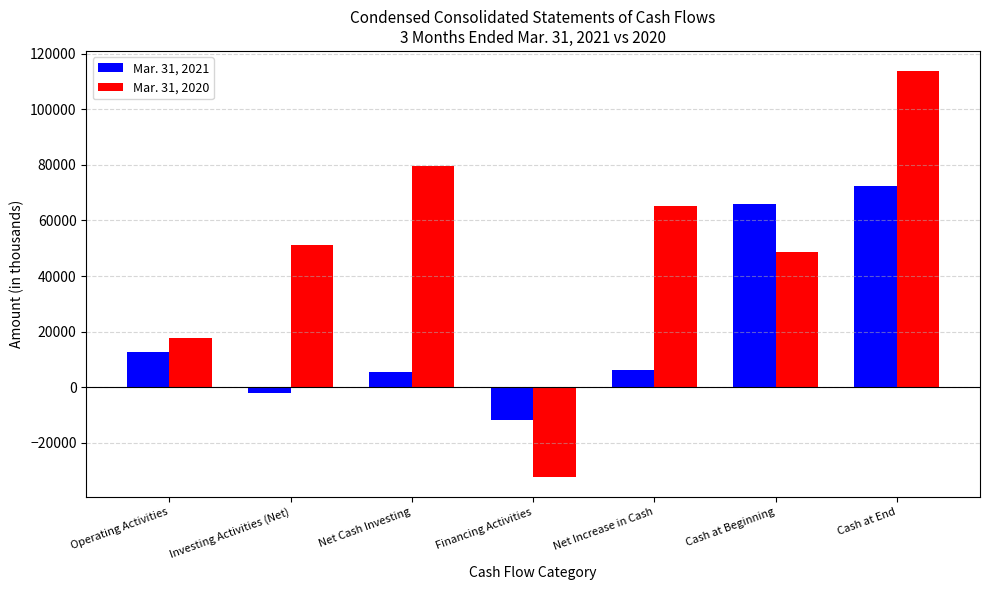

Reading left to right, list all the values displayed in this chart.

Mar. 31, 2021: 12633	-1940	5462	-11810	6285	66011	72296
Mar. 31, 2020: 17860	51213	79611	-32308	65163	48537	113700